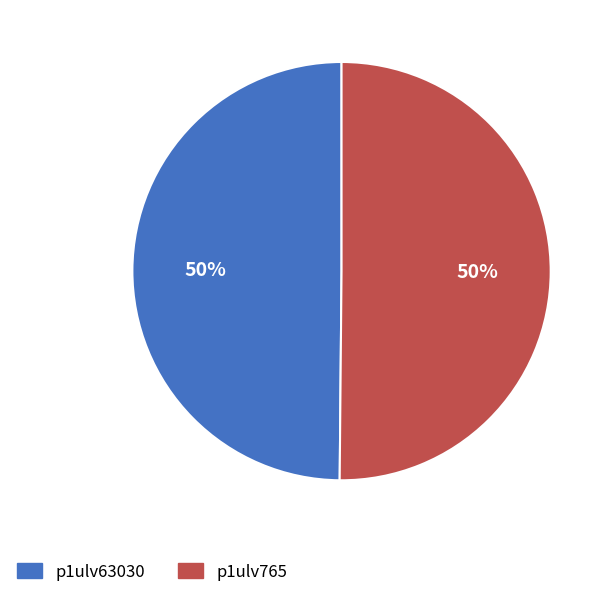

Approximately how many times larger is the value at p1ulv765 compared to p1ulv63030?

1.0